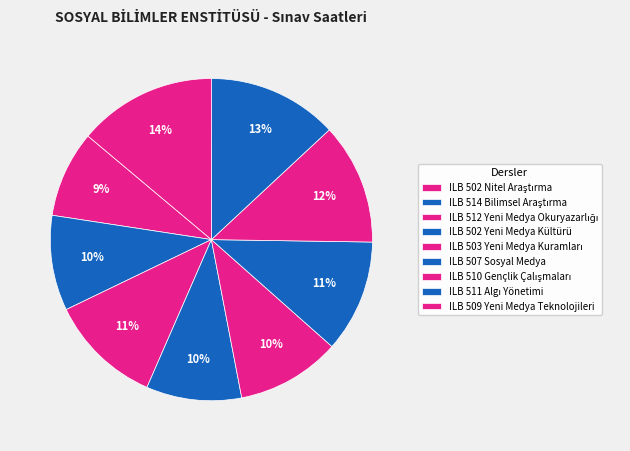

What percentage is the ILB 511 Algı Yönetimi slice, to the nearest percent?

13%